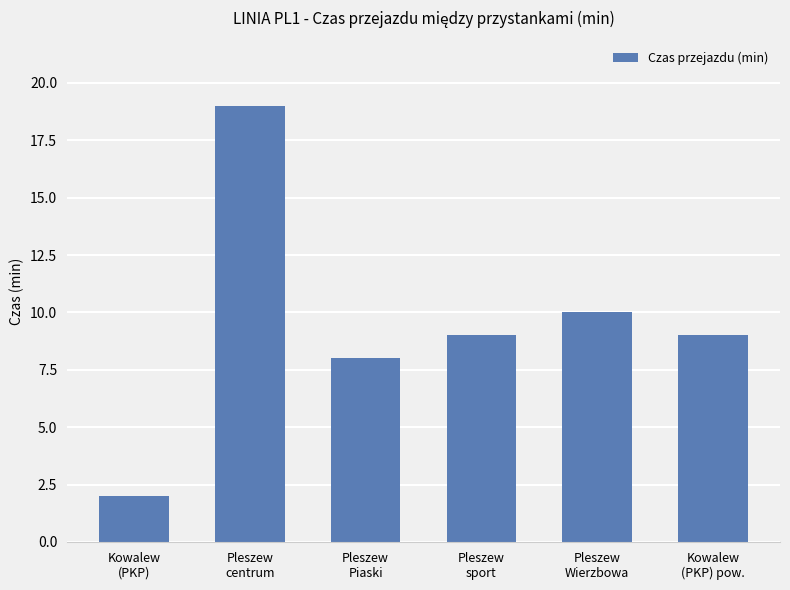

What is the label of the 6th bar from the right?

Kowalew
(PKP)